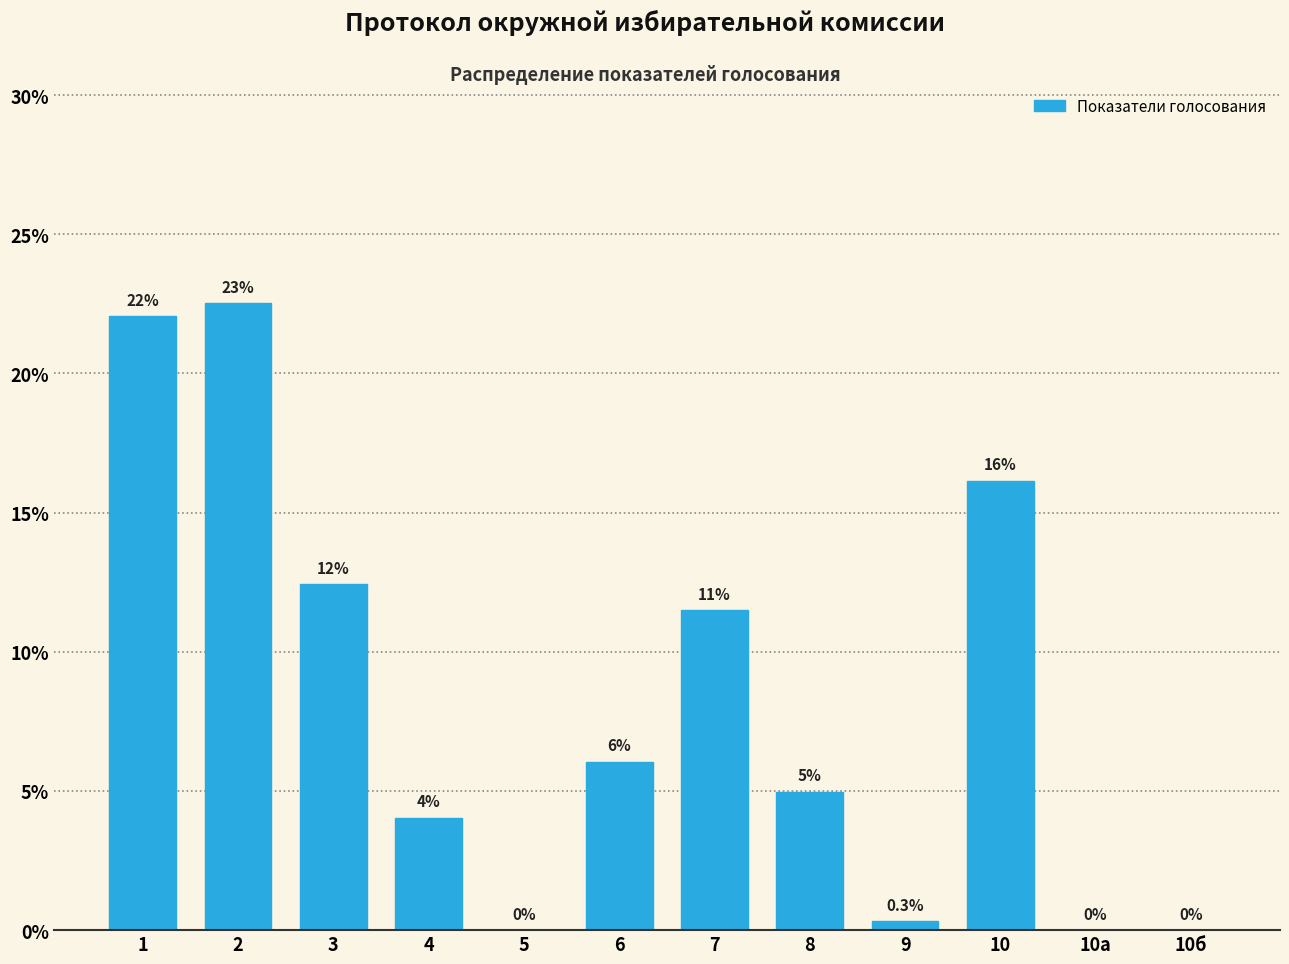

What is the change in value from 4 to 10а?

-4.0